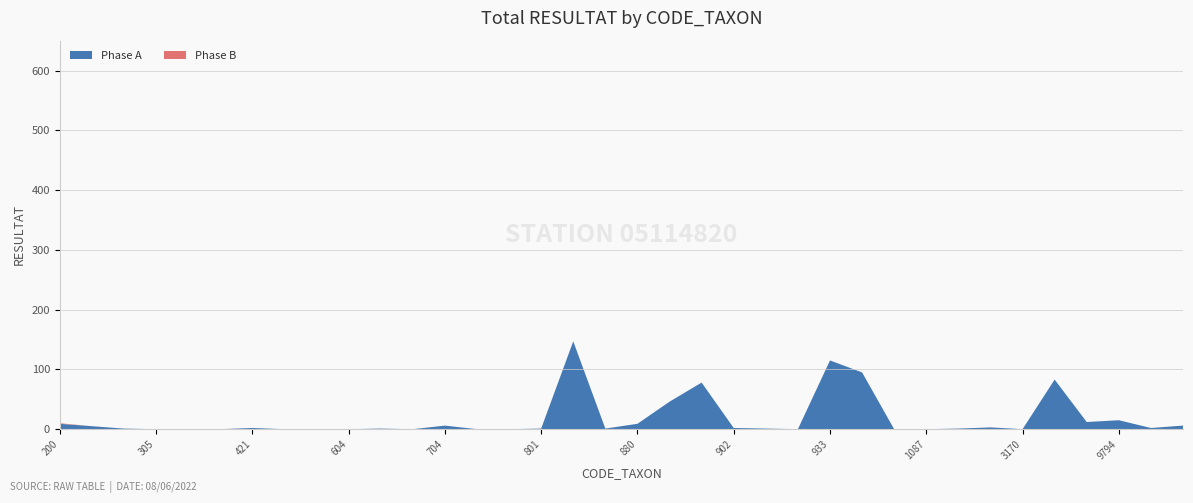

Reading right to left, extract all data points from this chart.

Phase A: 6	2	15	12	83	0	3	1	0	0	95	115	0	1	2	78	46	9	1	147	1	0	0	6	0	1	0	0	0	2	0	0	0	1	5	9
Phase B: 0	0	0	0	0	0	0	0	0	0	0	0	0	0	0	0	0	0	0	0	0	0	0	0	0	0	0	0	0	0	0	0	0	0	0	1